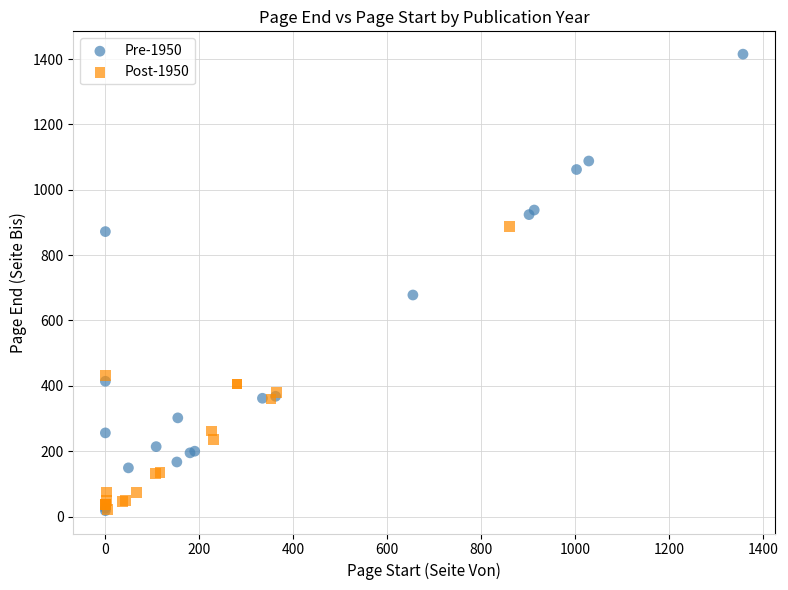

Which series reaches the maximum Y coordinate?

Pre-1950